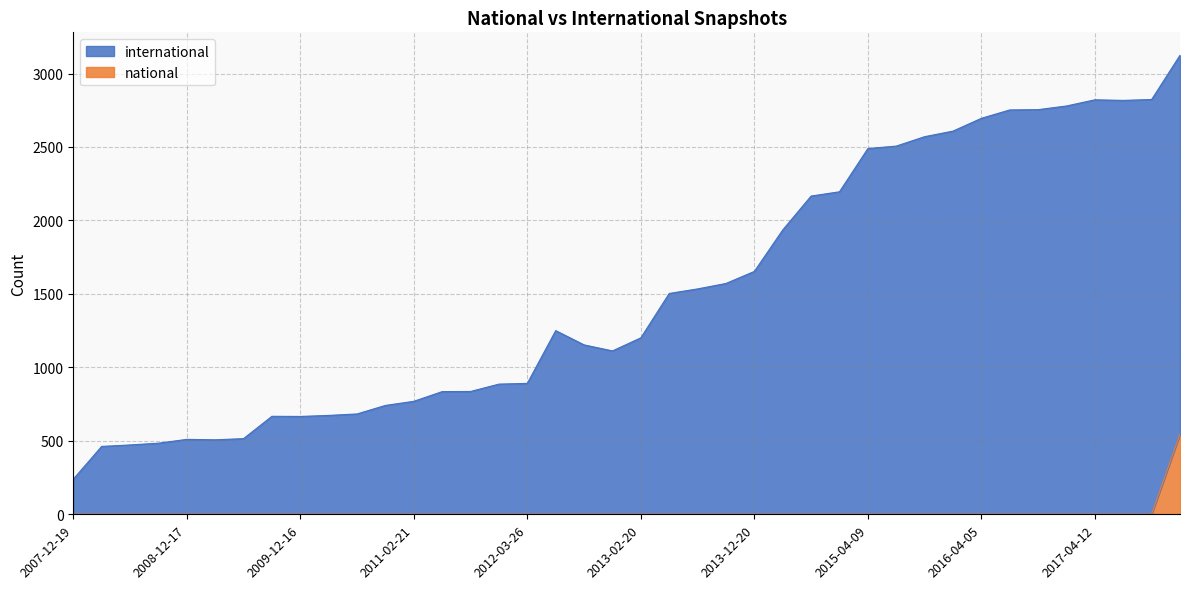

At 2009-04-06, list the series in order from smallest to largest.

national, international